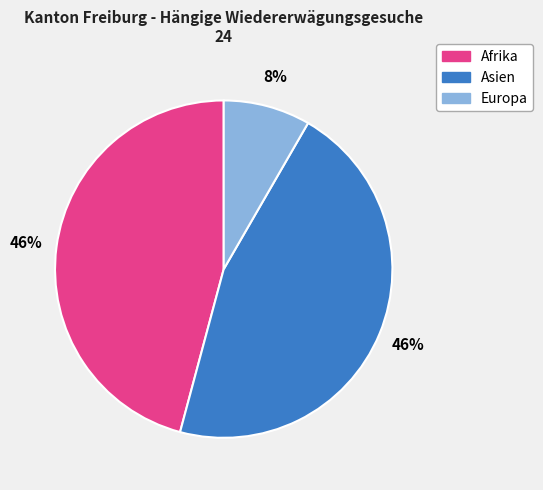

Is there any slice that represents more than half of the pie?

No